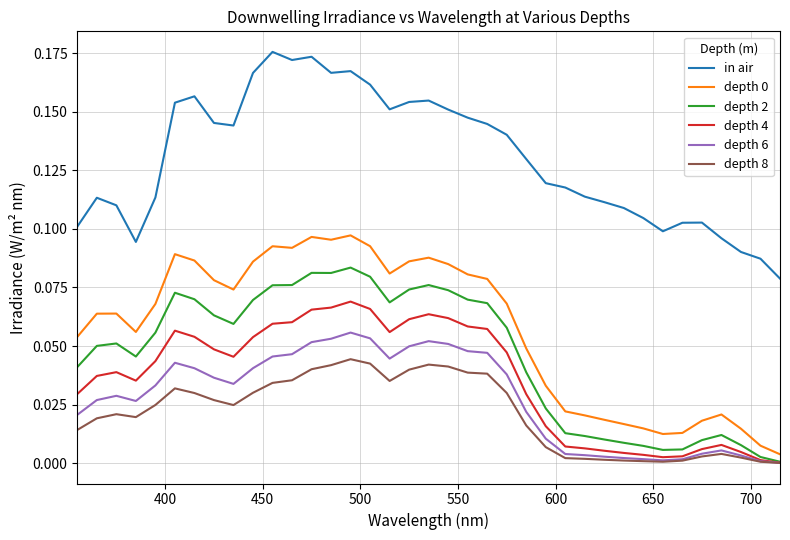

Which series has the largest total across all categories?

in air